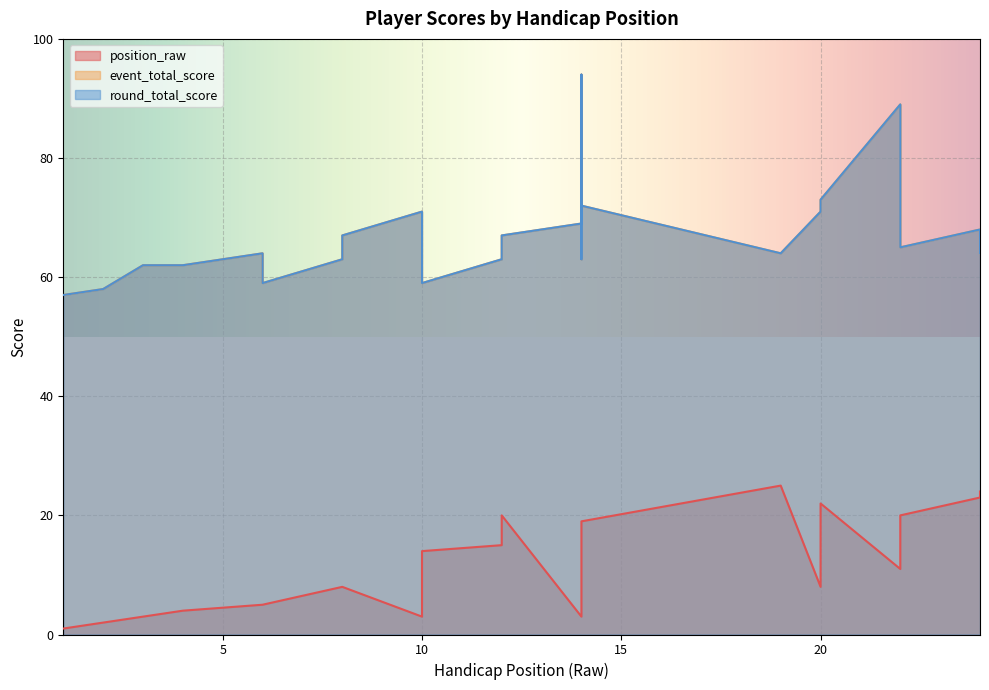

What is the total value across all series at 14?

141